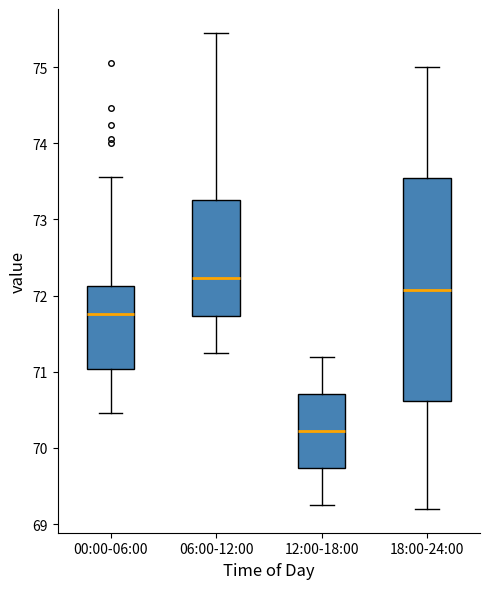

Where does the lower whisker of the box for 12:00-18:00 end on the y-axis? The values are not printed on the chart, so give them approximately, as read against the axis.

69.3